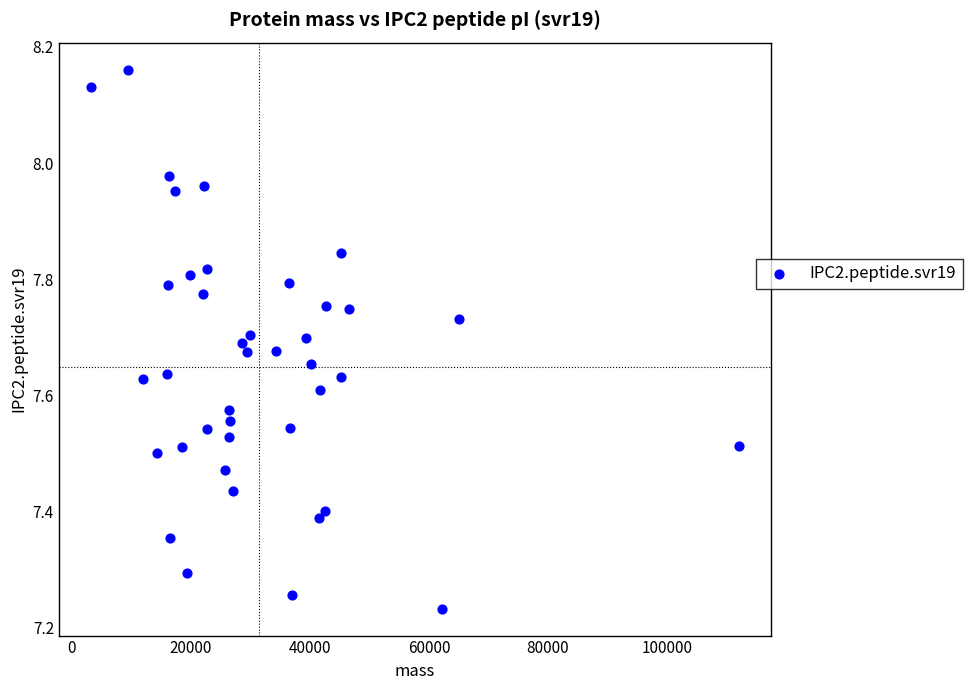

What is the range of X values (max minus min)?

108827.2